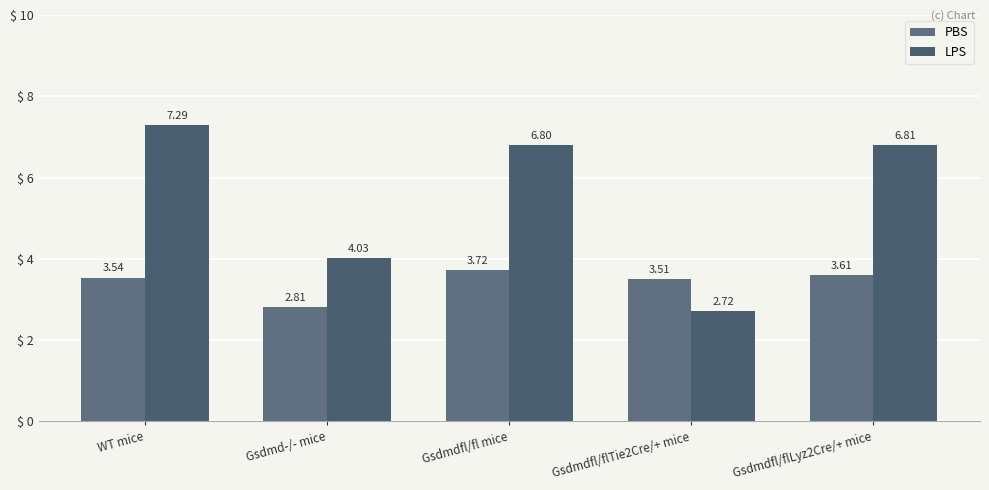

Between Gsdmd-/- mice and Gsdmdfl/flTie2Cre/+ mice, which series saw the biggest shift?

LPS